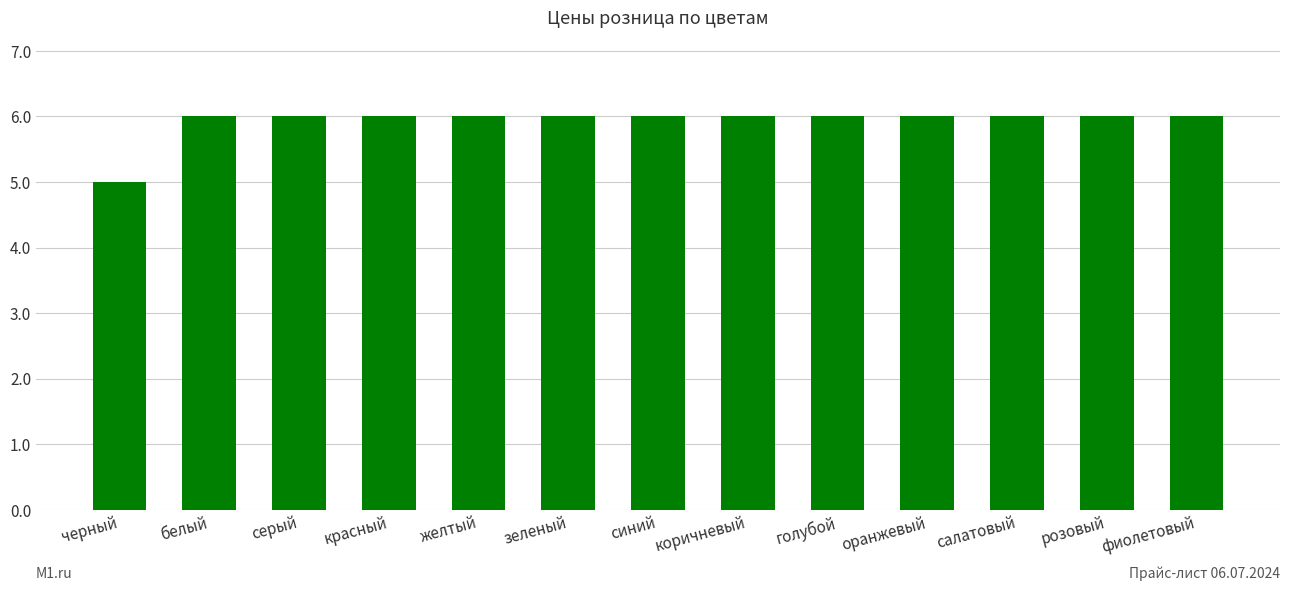

What is the greatest value displayed?

6